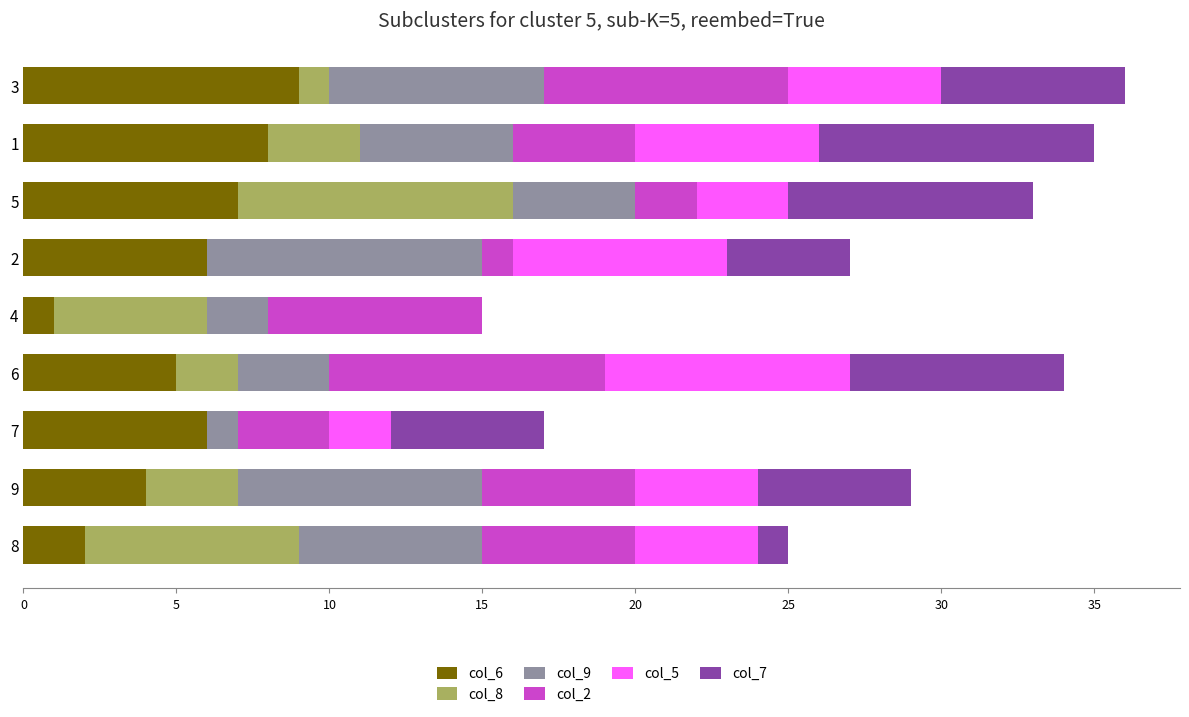

Is it true that col_9 equals 7 at 5?

False